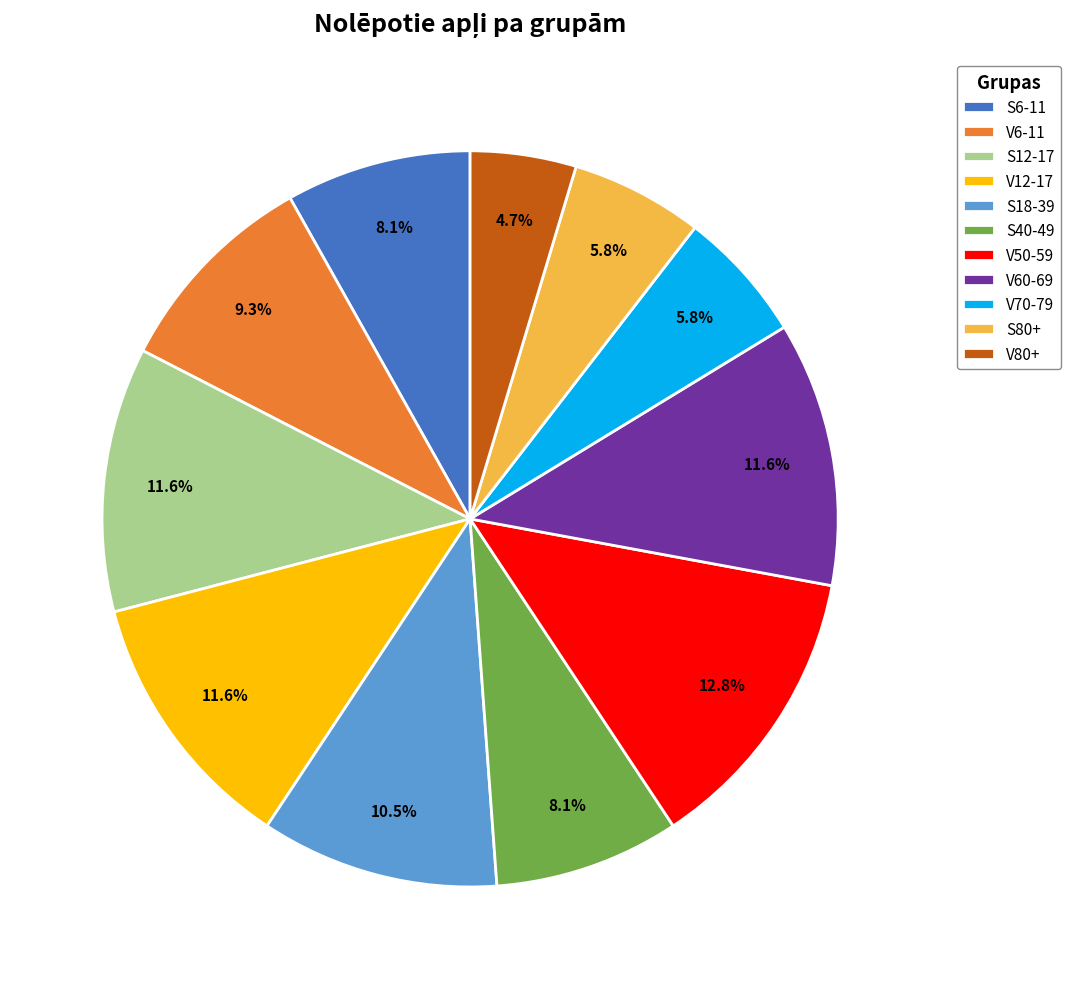

Count the number of slices in the pie.

11